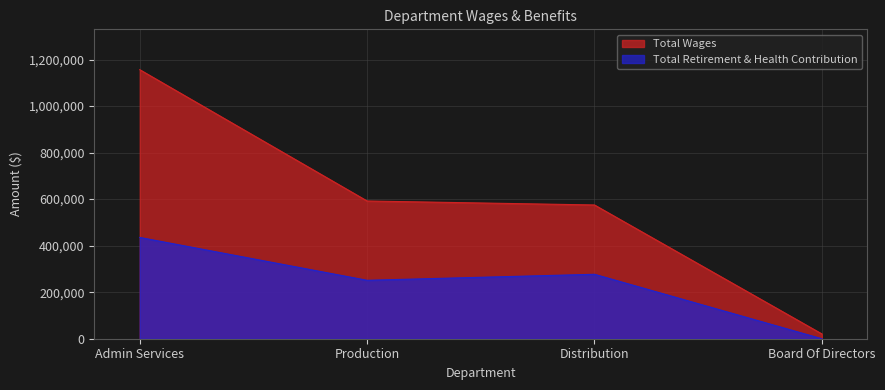

Reading left to right, list all the values displayed in this chart.

Total Wages: 1156276	591943	574857	20672
Total Retirement & Health Contribution: 435317	251152	276956	0